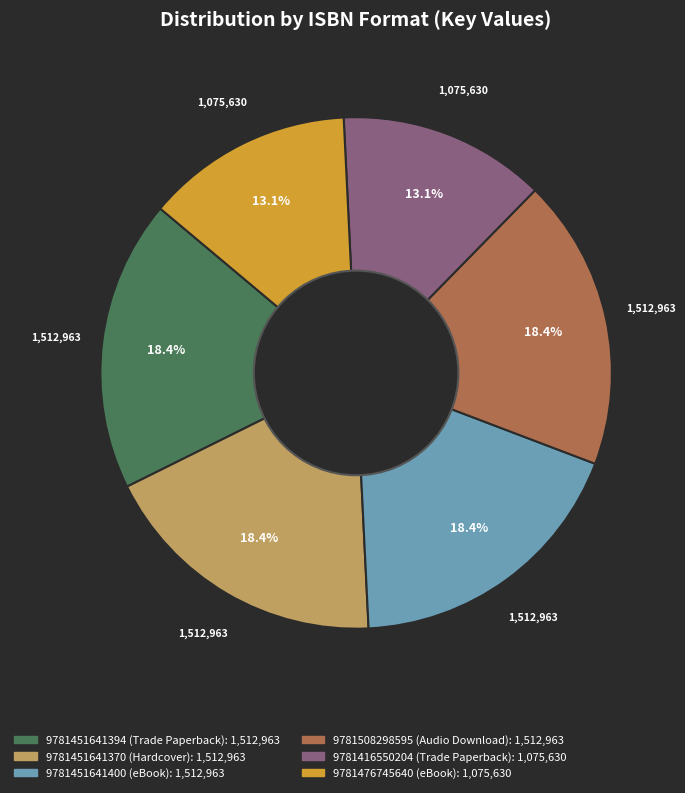

Does 9781416550204 (Trade Paperback) represent more than half of the total?

No